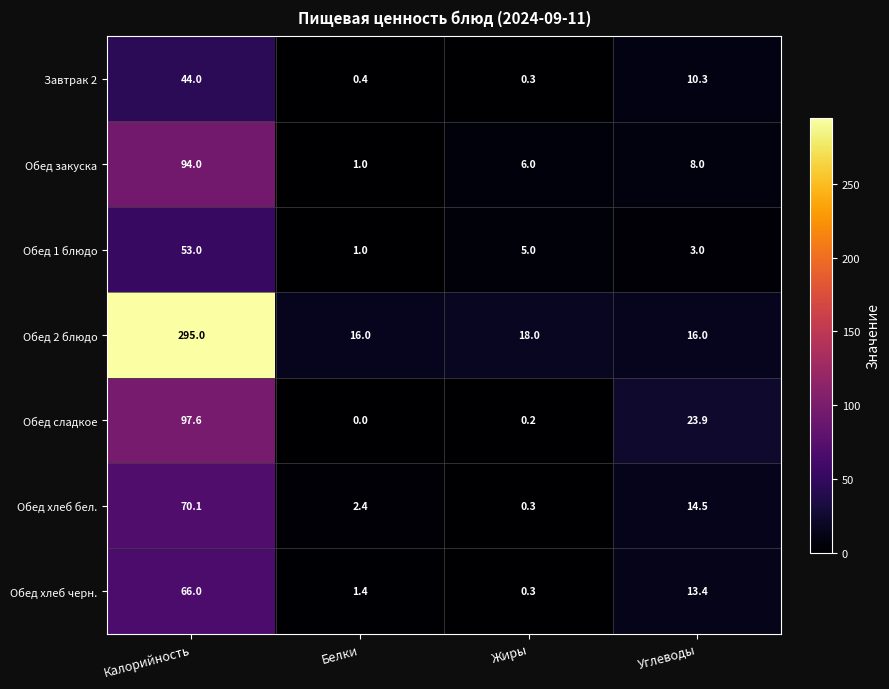

Reading left to right, what are all the values shown in this chart?

Завтрак 2: Калорийность=44.0	Белки=0.4	Жиры=0.3	Углеводы=10.3
Обед закуска: Калорийность=94.0	Белки=1.0	Жиры=6.0	Углеводы=8.0
Обед 1 блюдо: Калорийность=53.0	Белки=1.0	Жиры=5.0	Углеводы=3.0
Обед 2 блюдо: Калорийность=295.0	Белки=16.0	Жиры=18.0	Углеводы=16.0
Обед сладкое: Калорийность=97.6	Белки=0.0	Жиры=0.2	Углеводы=23.9
Обед хлеб бел.: Калорийность=70.1	Белки=2.4	Жиры=0.3	Углеводы=14.5
Обед хлеб черн.: Калорийность=66.0	Белки=1.4	Жиры=0.3	Углеводы=13.4